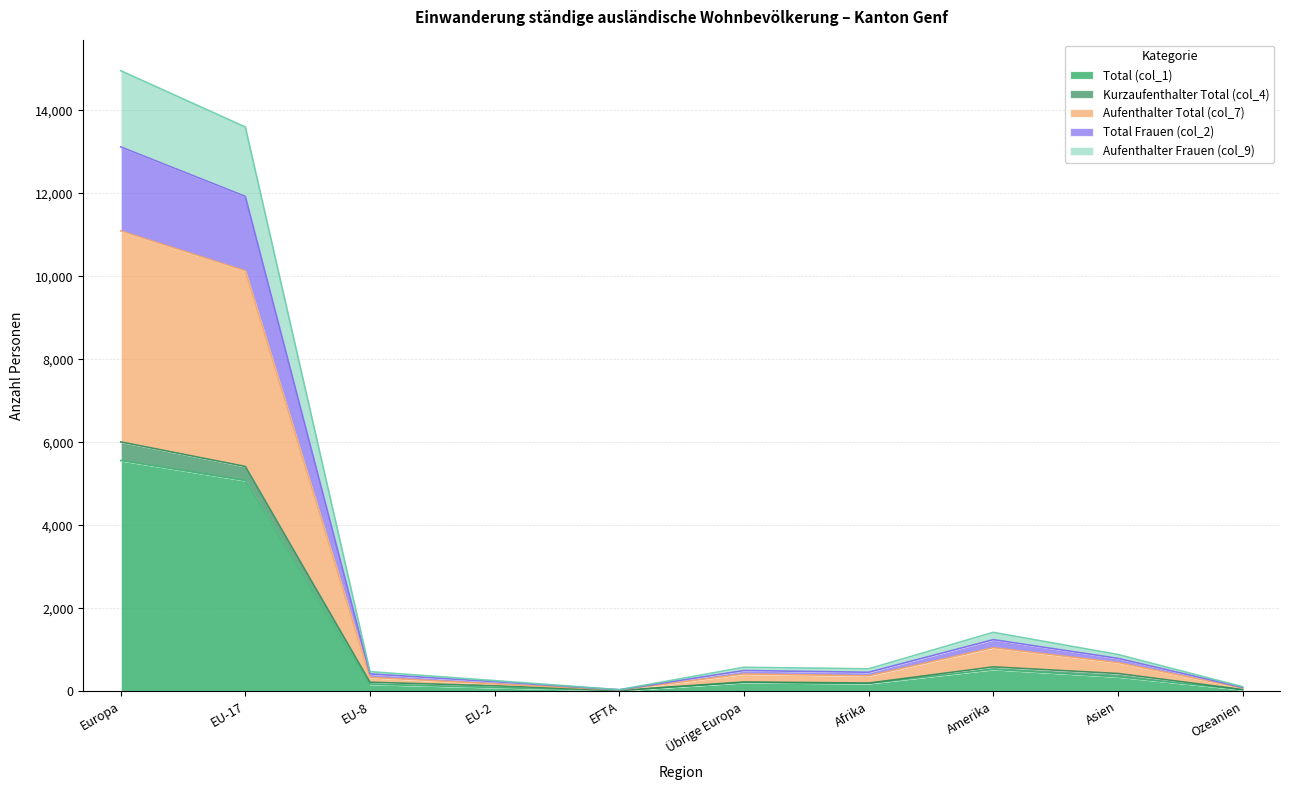

Which category has the lowest value across all series?

EFTA